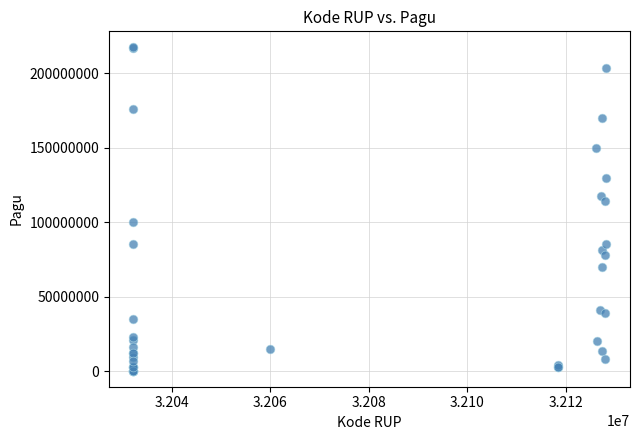

What Y value in the scatter plot is closest to 108830000?

114296000